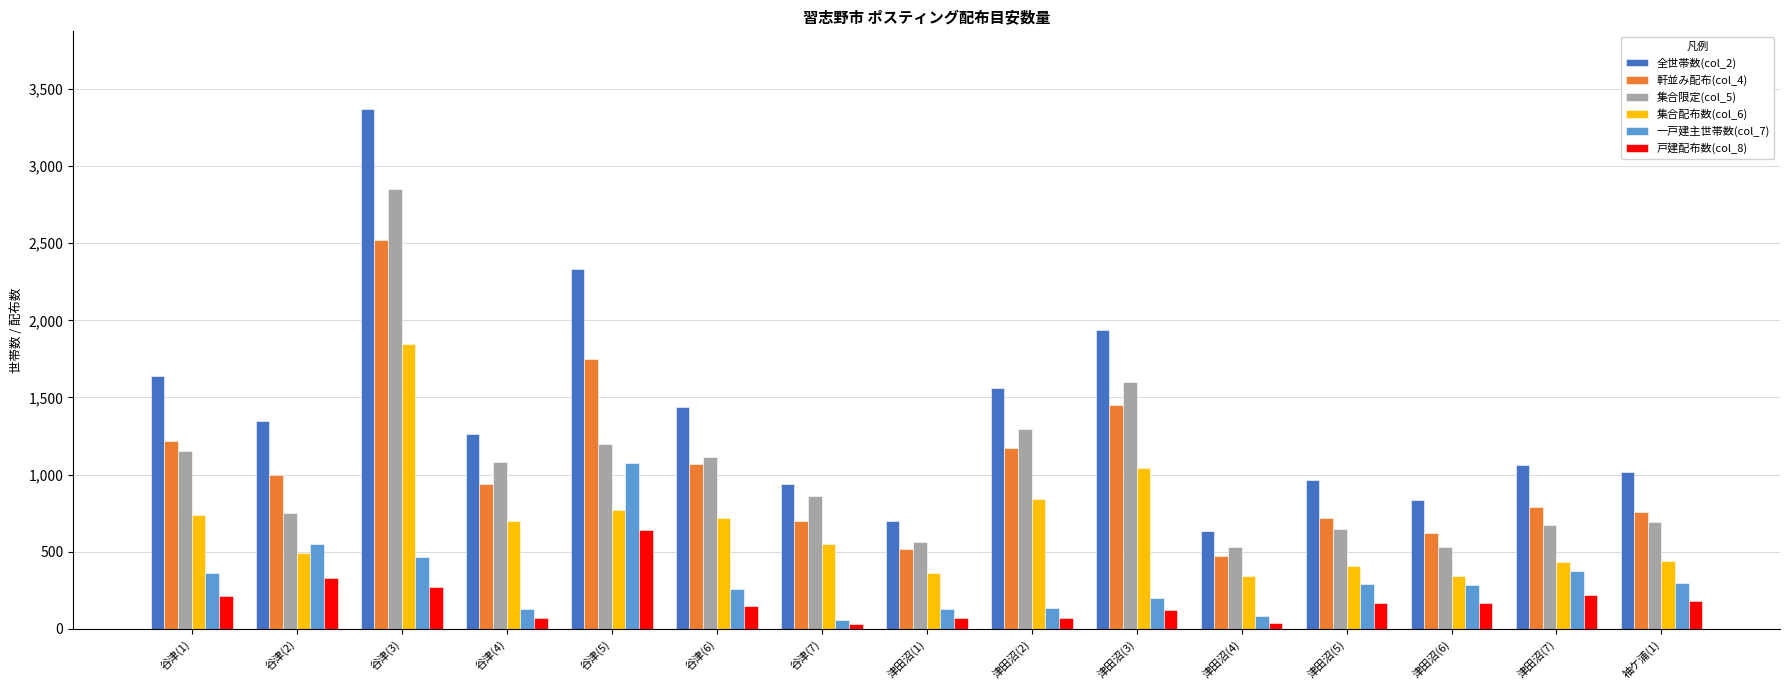

What is the difference between the maximum and minimum values in the 集合配布数(col_6) series?

1510